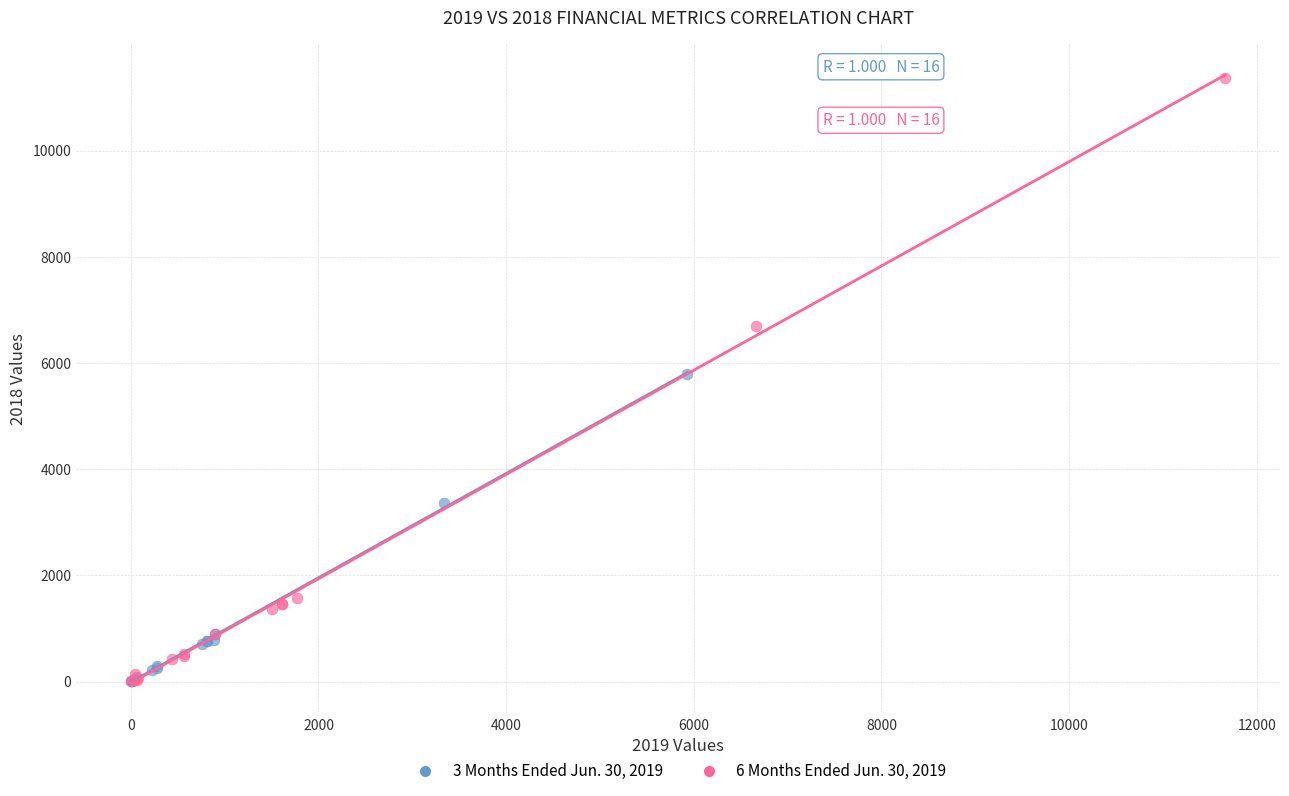

Which series contains the highest Y value?

6 Months Ended Jun. 30, 2019